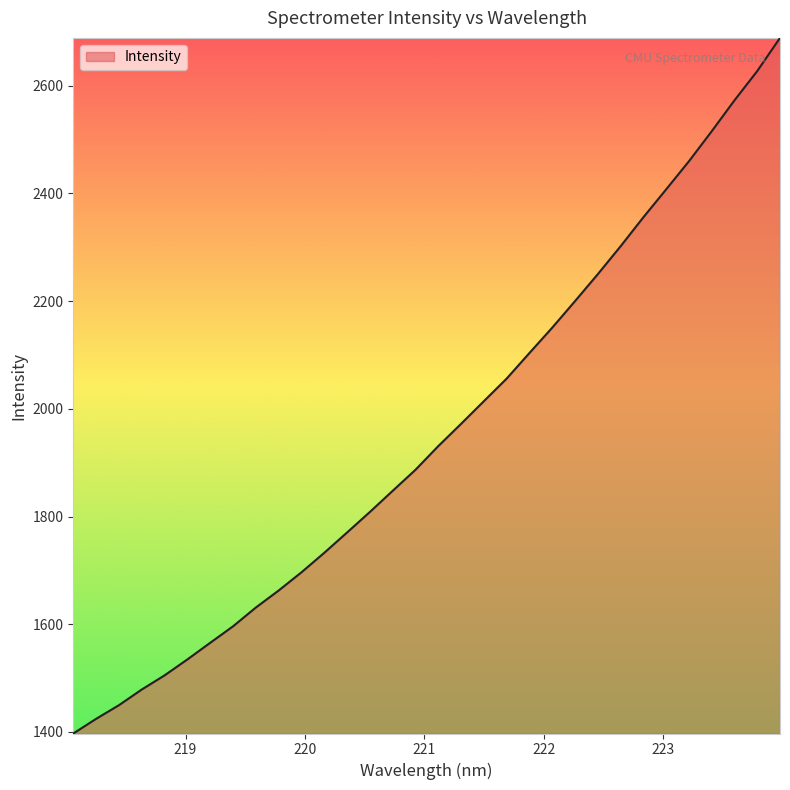

True or false: the data has more than 0 interior local peaks.

False